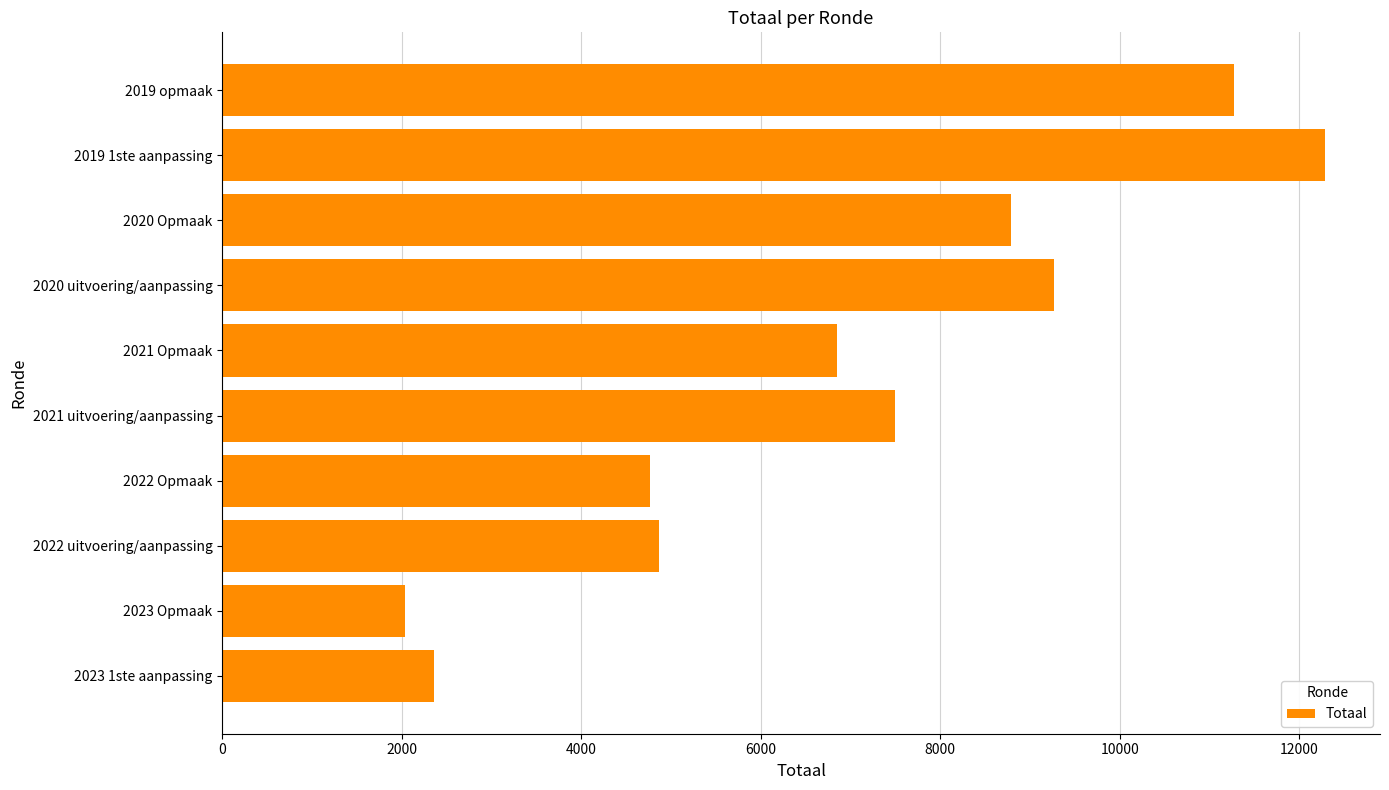

Does the chart contain stacked bars?

No